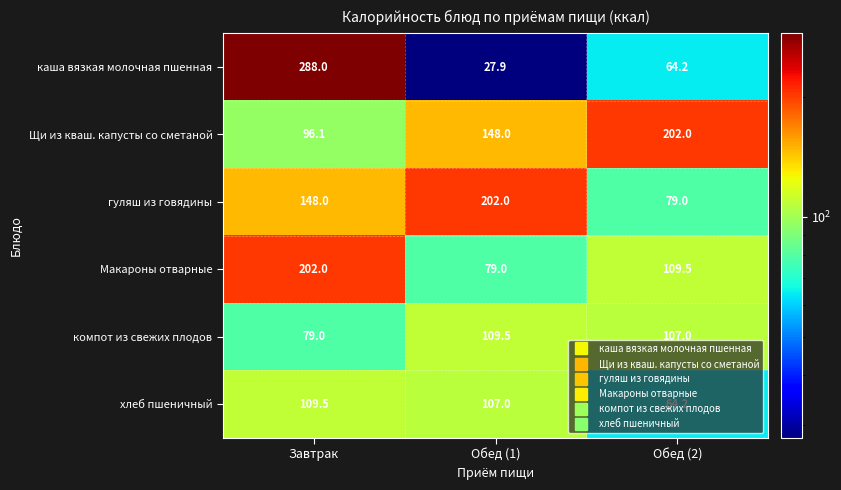

How many distinct data groups are displayed?

6